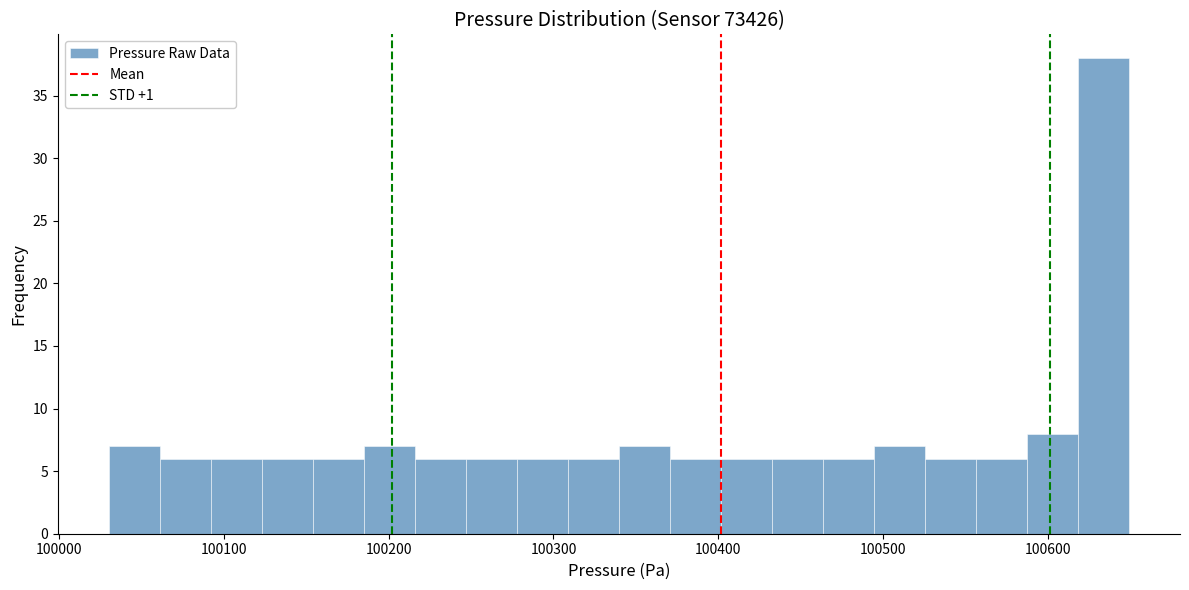

Read against the x-axis, roughly where is the centre of the tallest bar?

100630